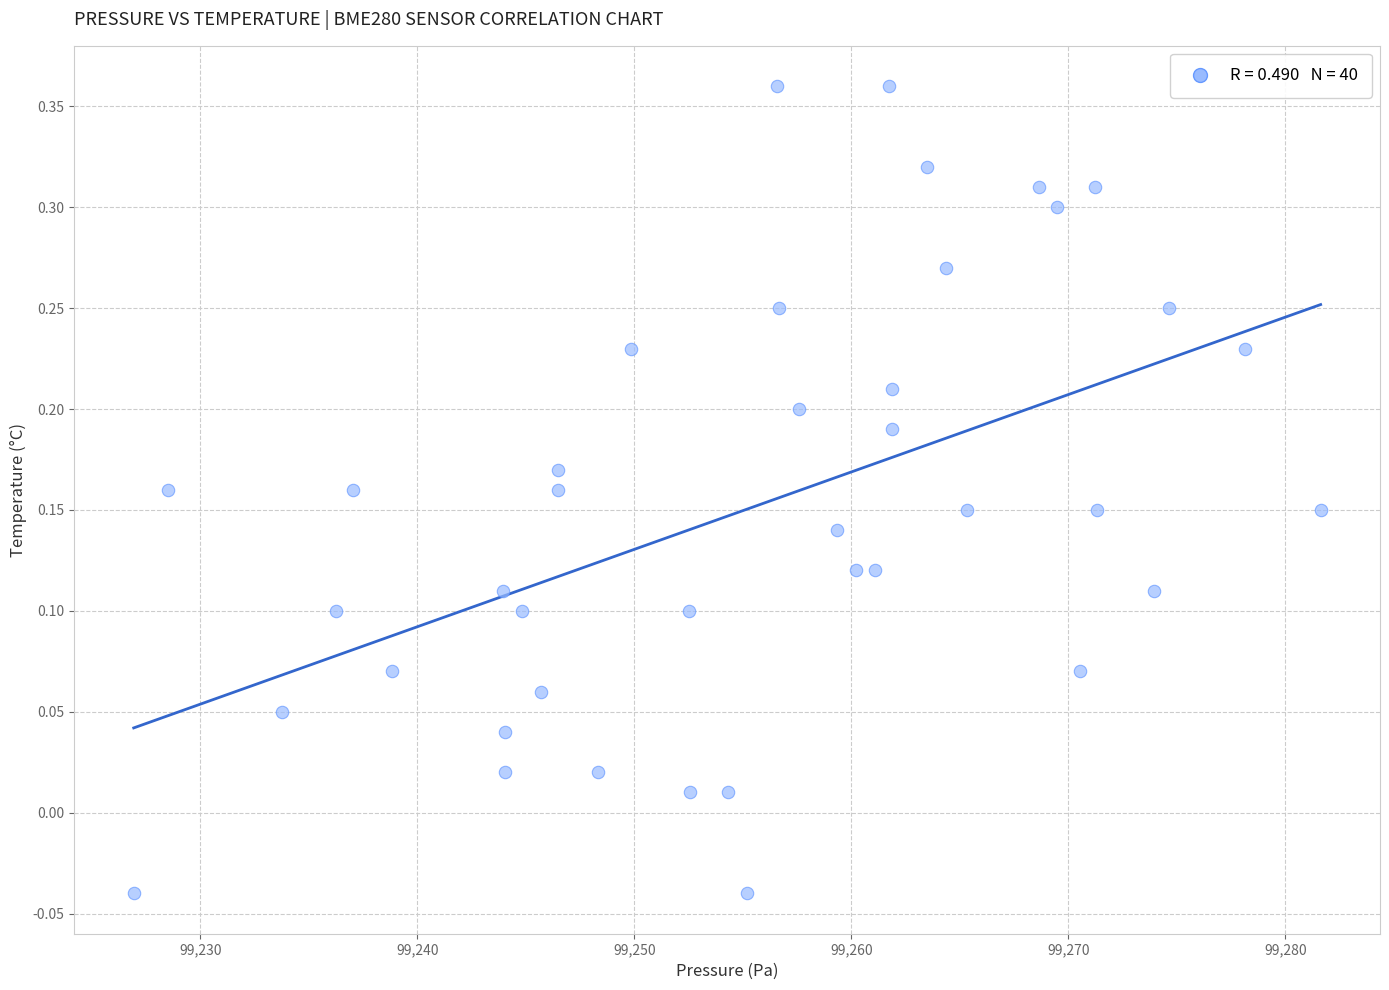

What is the range of X values (max minus min)?

54.7